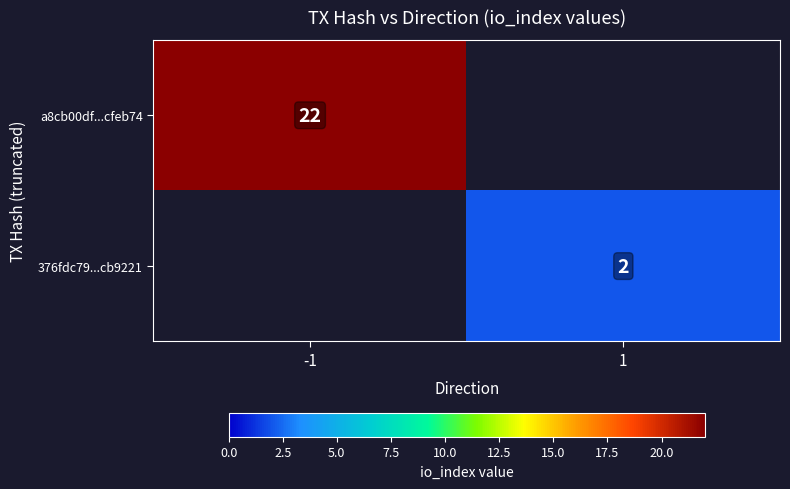

At which category is the sum across all series the highest?

-1